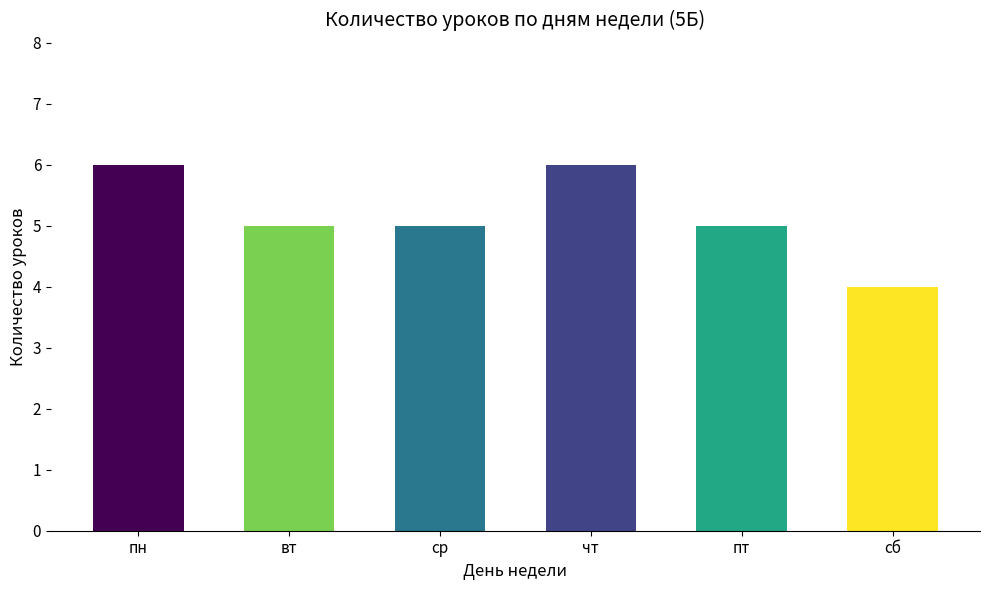

Reading left to right, extract all data points from this chart.

пн=6	вт=5	ср=5	чт=6	пт=5	сб=4